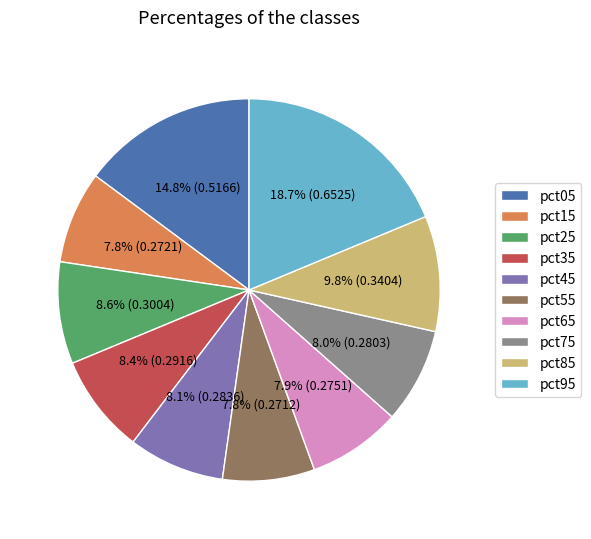

To the nearest percent, what is the difference between the largest and smallest slice percentages?

11%